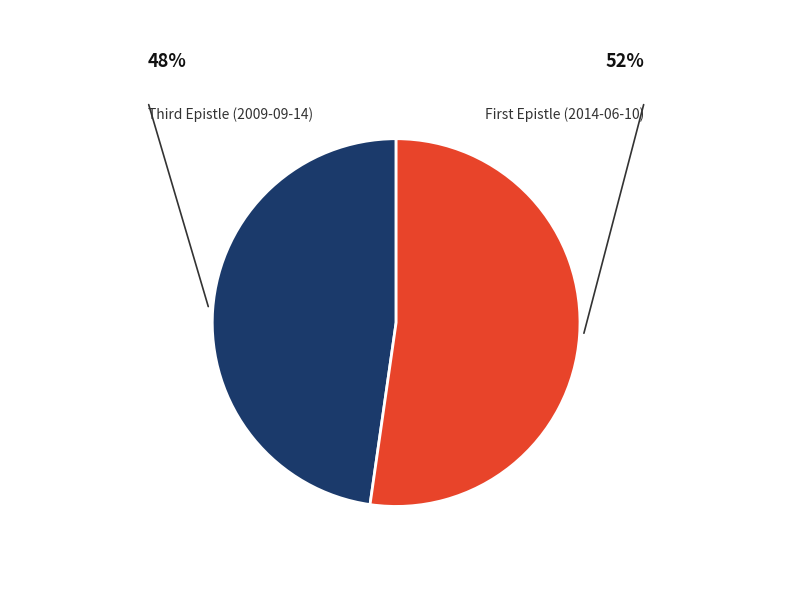

Which category has the smallest portion of the pie?

Third Epistle (2009-09-14)